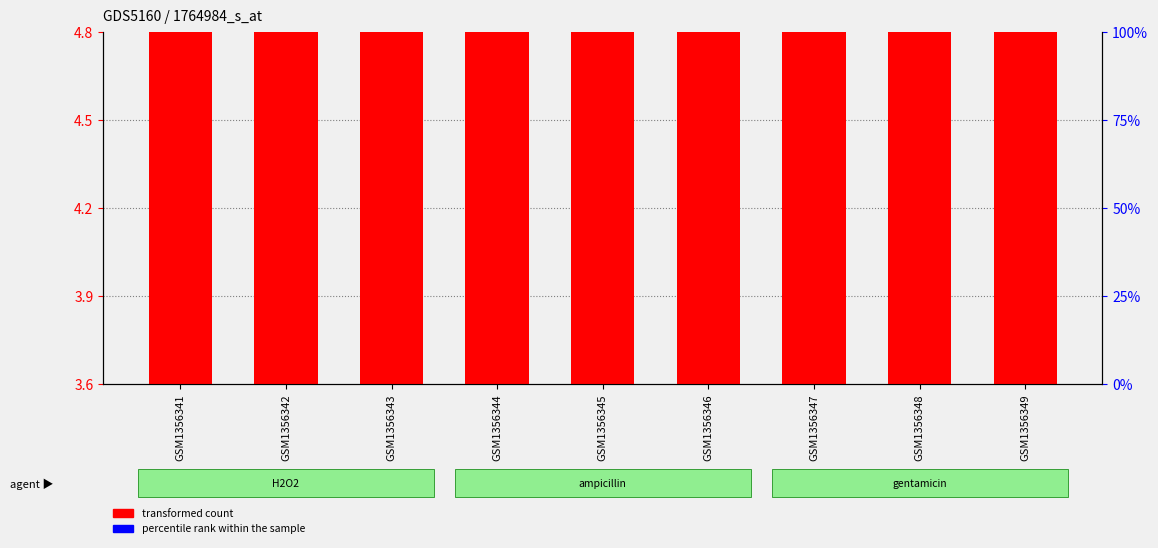

What is the sum of the transformed count values at GSM1356344 and GSM1356349?

8.2